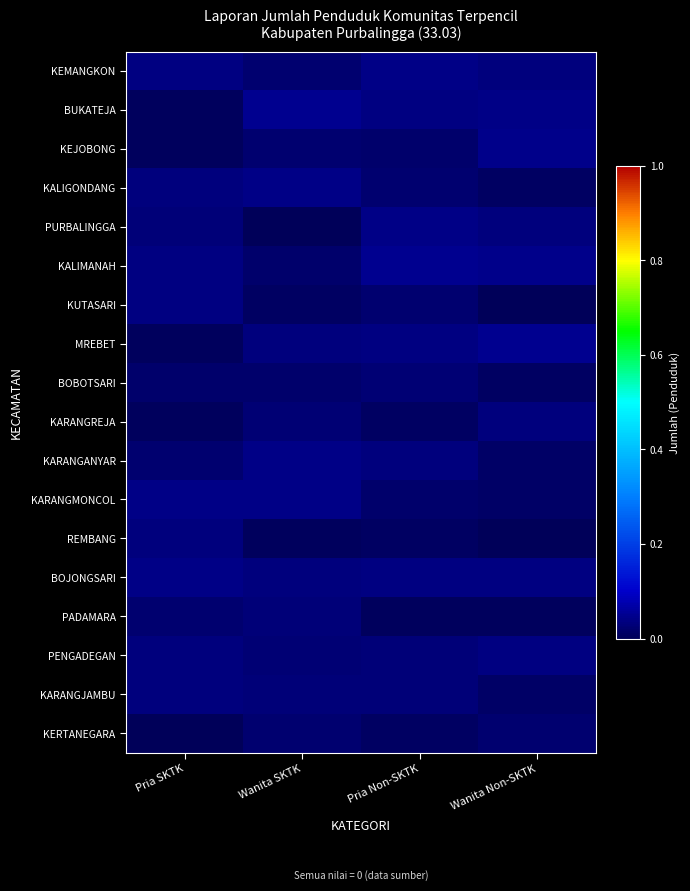

List the series in order of their peak value, highest first.

BUKATEJA, KALIMANAH, MREBET, KEJOBONG, KEMANGKON, KARANGANYAR, KARANGMONCOL, PURBALINGGA, KALIGONDANG, BOJONGSARI, KUTASARI, PENGADEGAN, REMBANG, KARANGREJA, KARANGJAMBU, PADAMARA, BOBOTSARI, KERTANEGARA